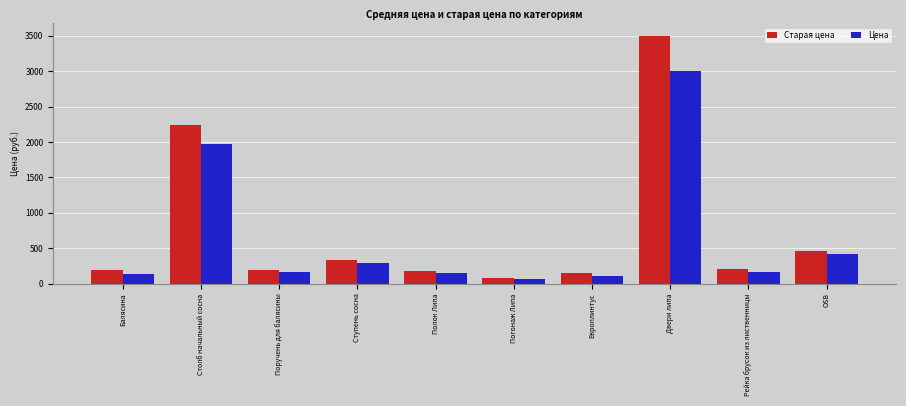

How many series are shown in this chart?

2